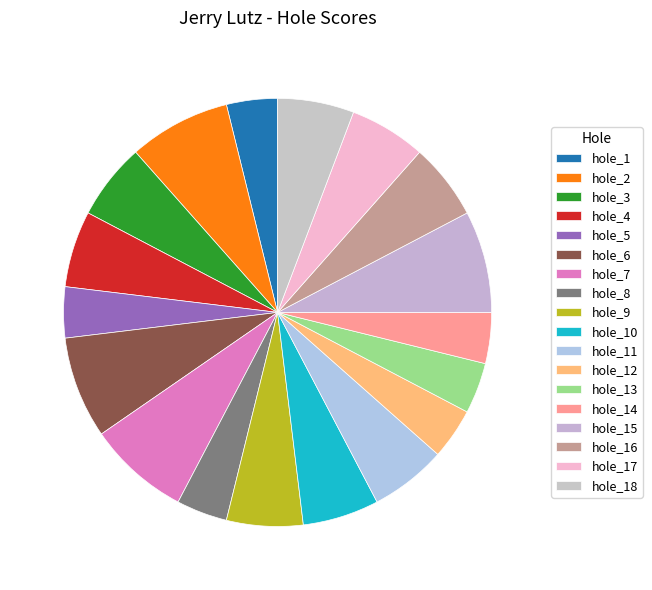

How many segments does this pie chart have?

18